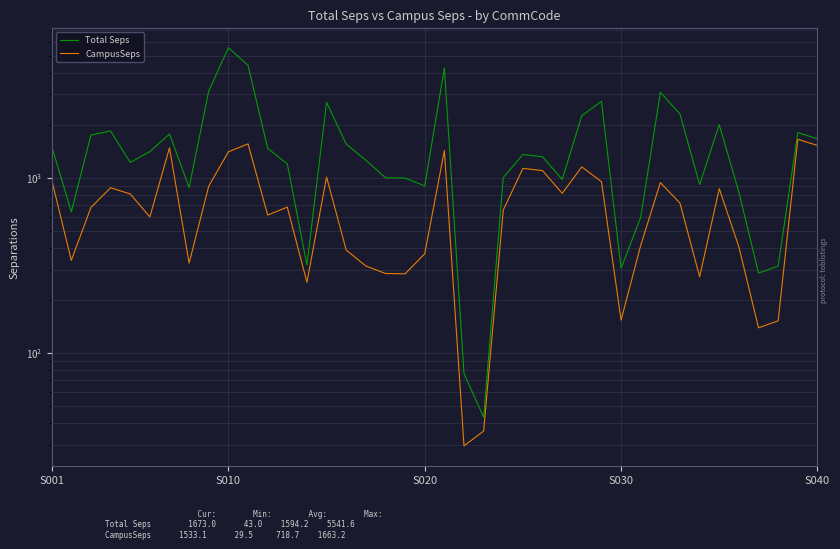

Which series has the widest spread of values?

Total Seps